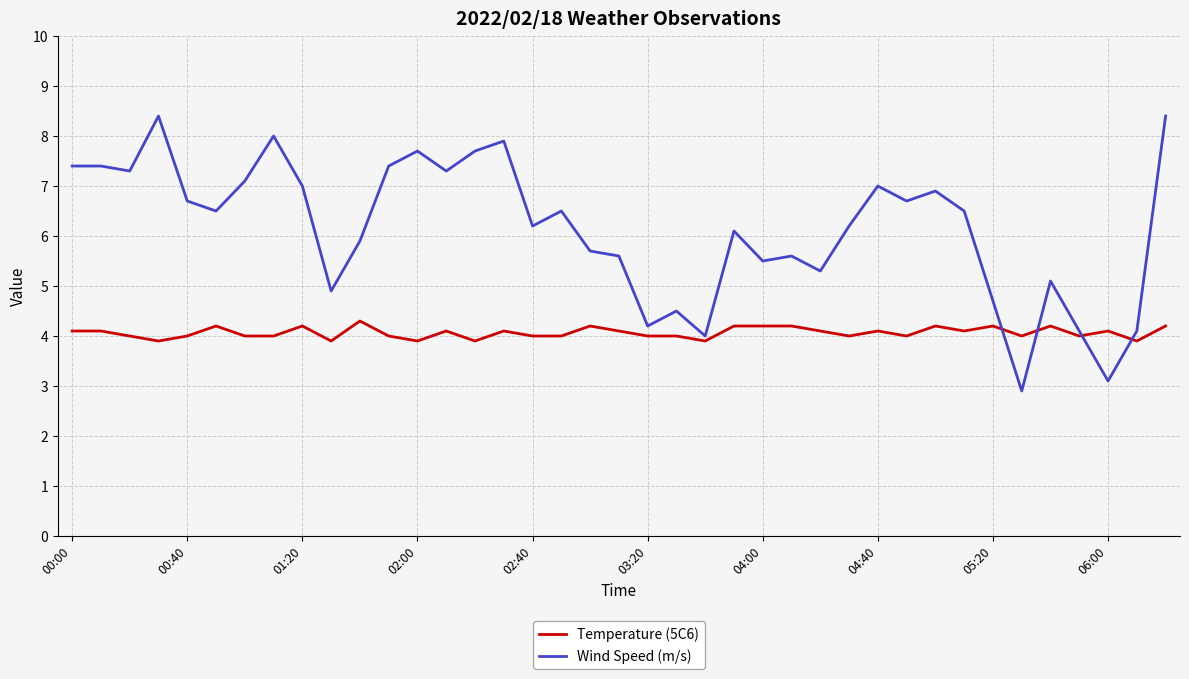

What is the minimum value for Wind Speed (m/s)?

2.9